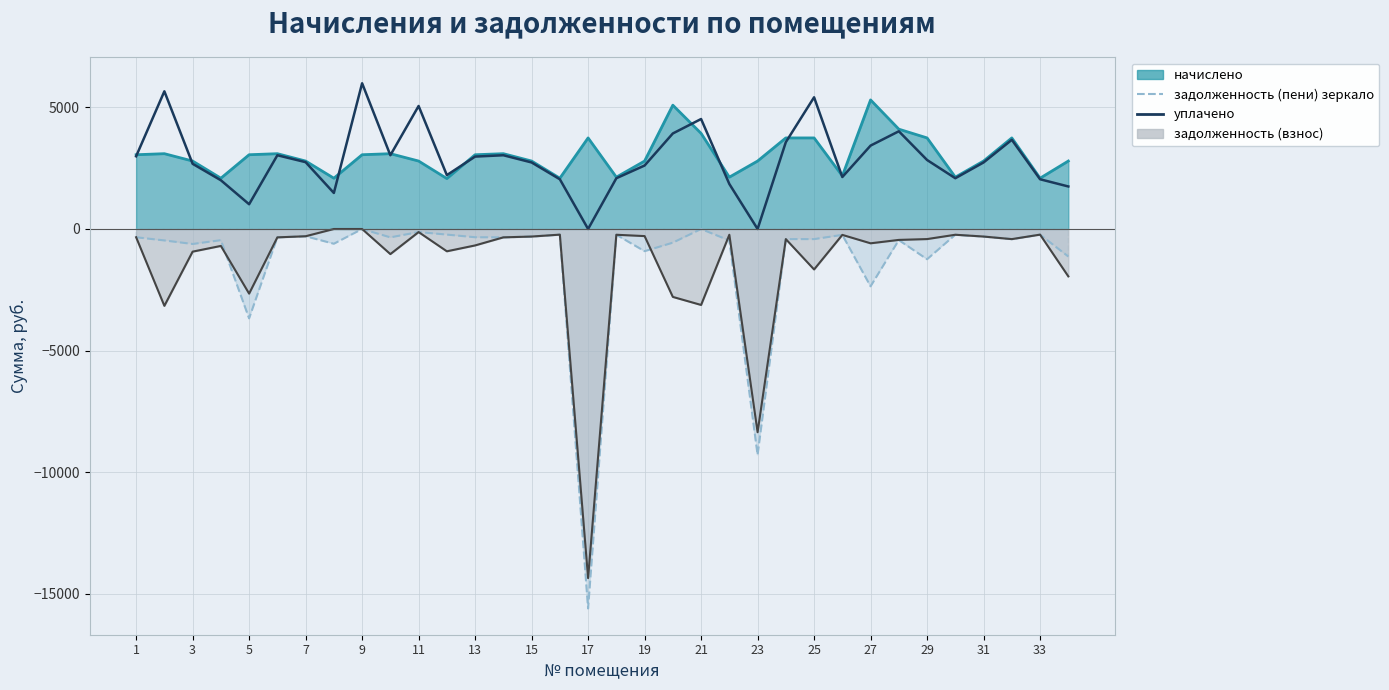

True or false: уплачено has more than 1 points higher than both neighbors.

True